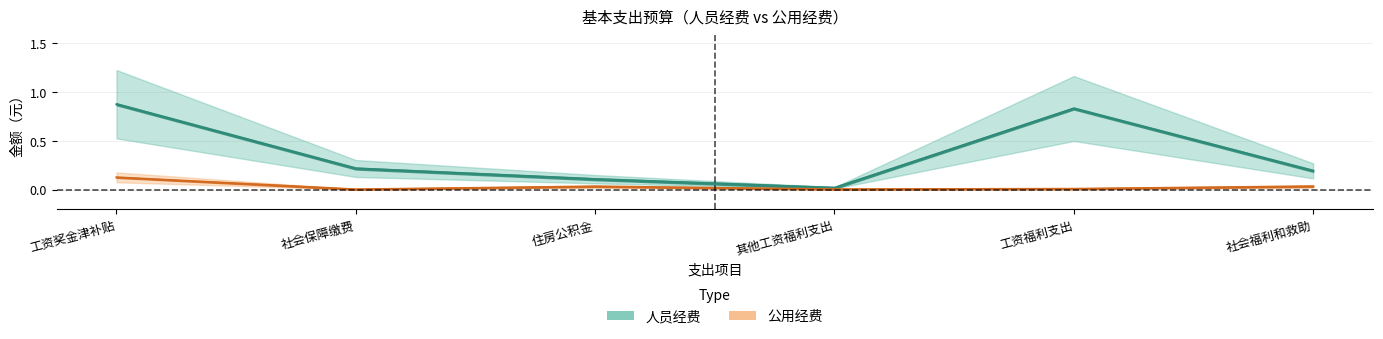

Rank the series by their maximum value, from highest to lowest.

人员经费, 公用经费